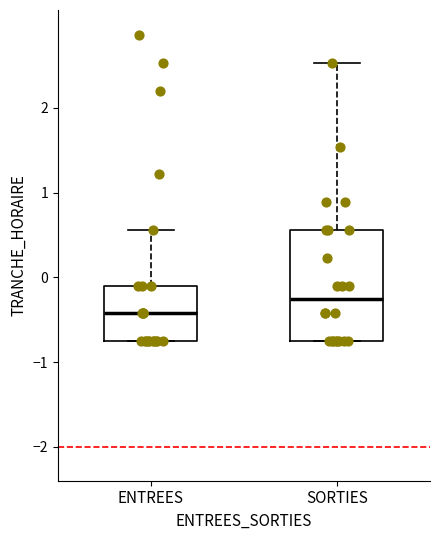

Where does the median line of the box for SORTIES sit on the y-axis? The values are not printed on the chart, so give them approximately, as read against the axis.

-0.3